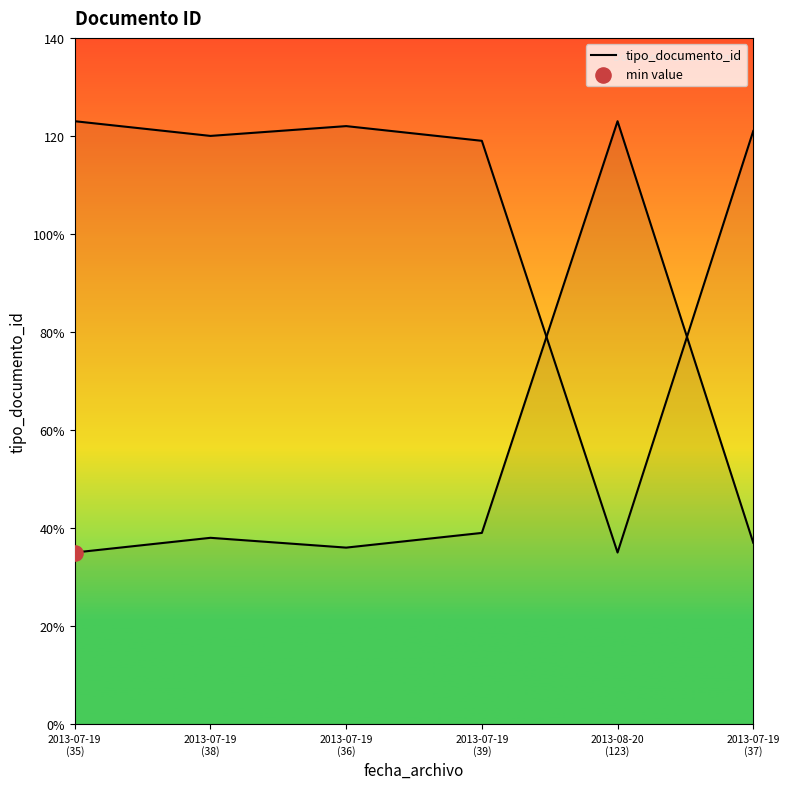

What is the change in value from 2013-07-19
(39) to 2013-07-19
(37)?

-2